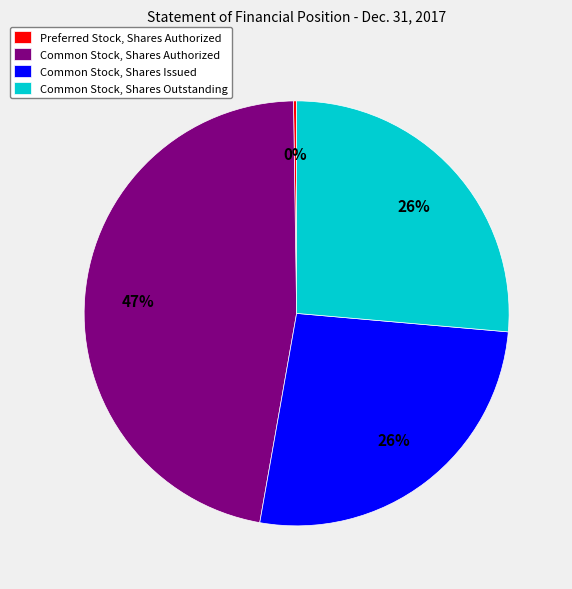

Which category has the biggest portion of the pie?

Common Stock, Shares Authorized